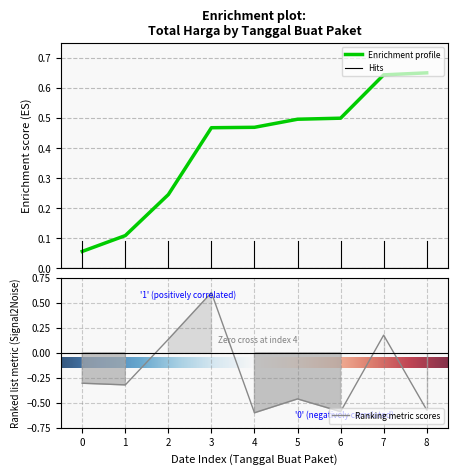

Is it true that Ranking metric scores equals 0.0 at 2?

False